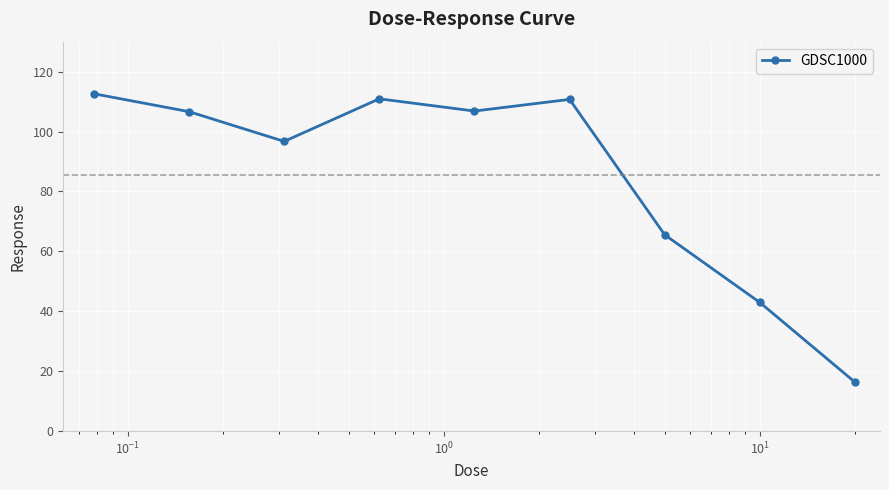

What is the average value?

85.5